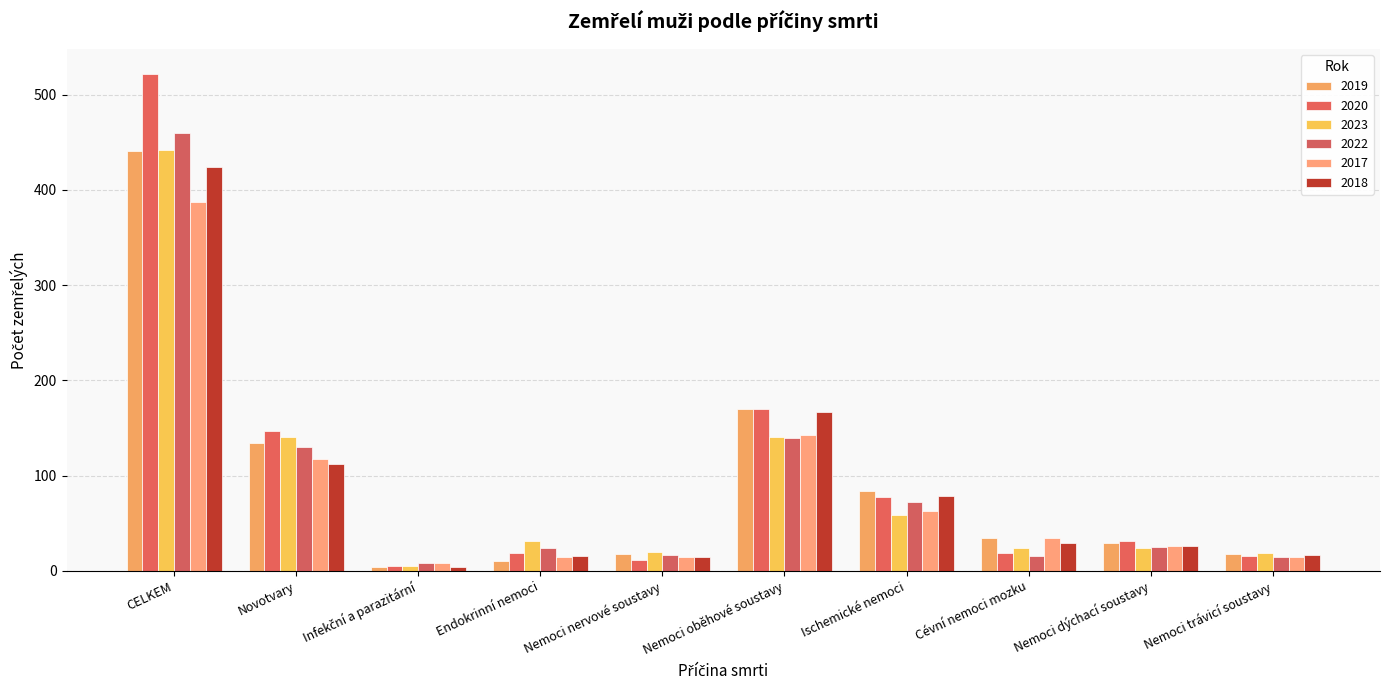

What is the greatest value displayed?

522